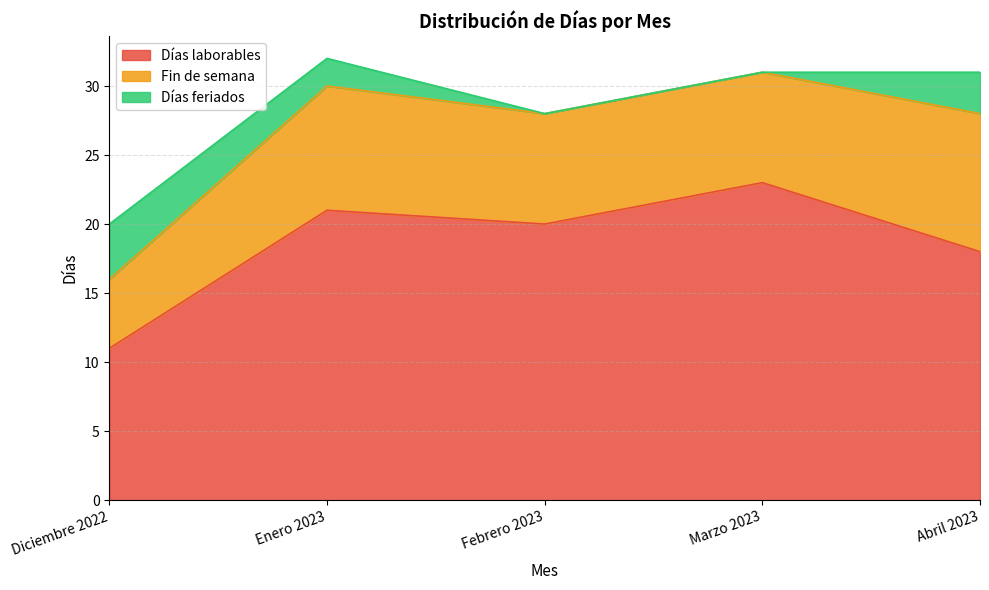

Does the chart have visible grid lines?

Yes